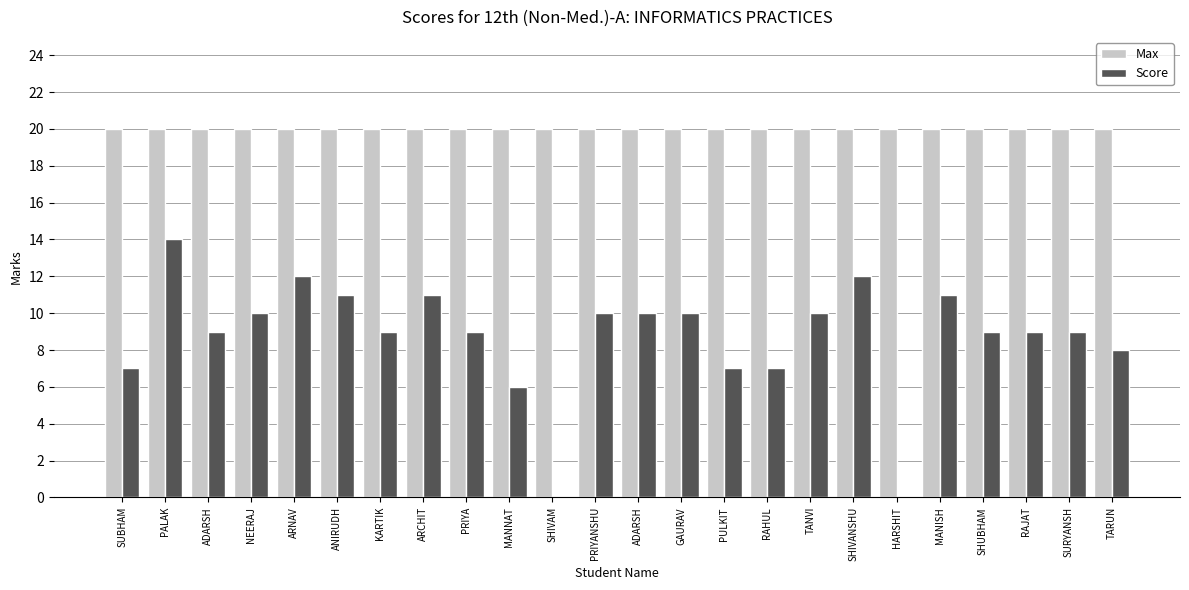

What is the value of the Max bar at the 17th from the left?

20